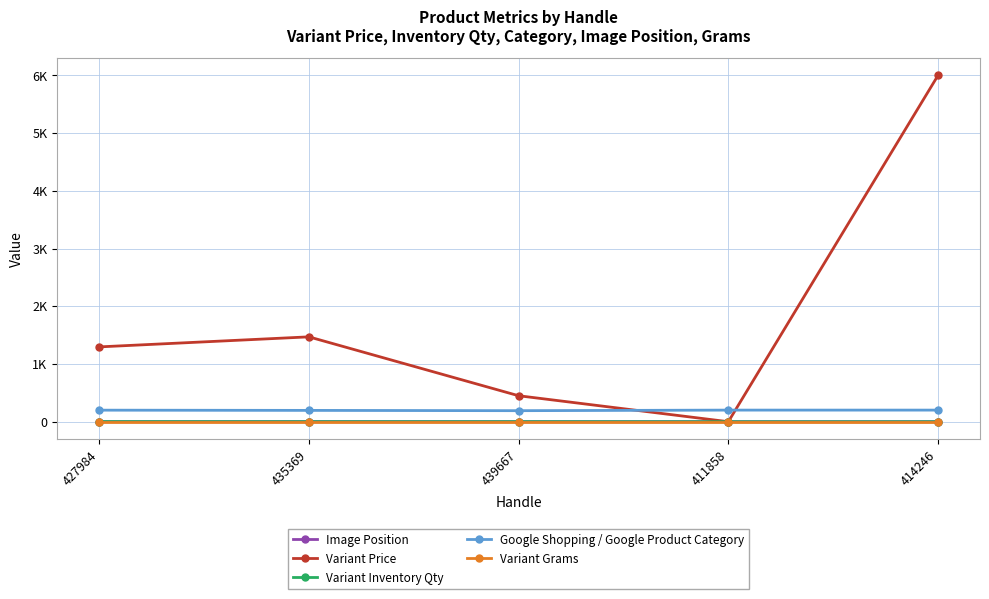

Is this an area chart (filled region under the line)?

No